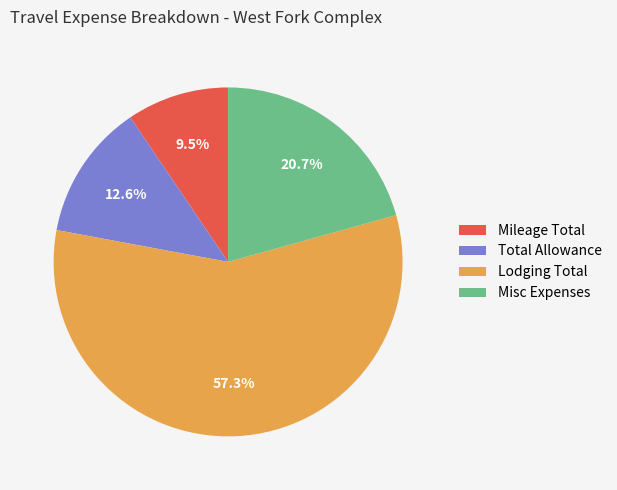

To the nearest percent, what is the combined percentage of Mileage Total and Total Allowance?

22%